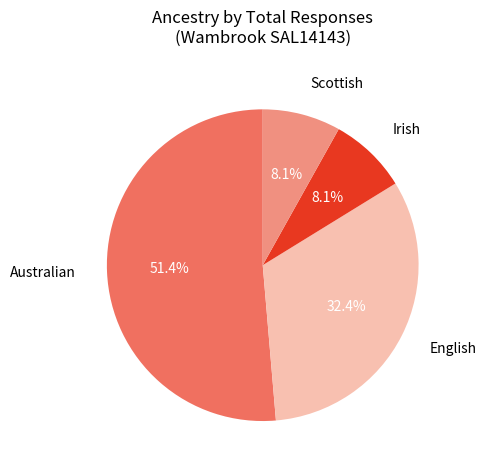

Does any single category account for the majority?

Yes